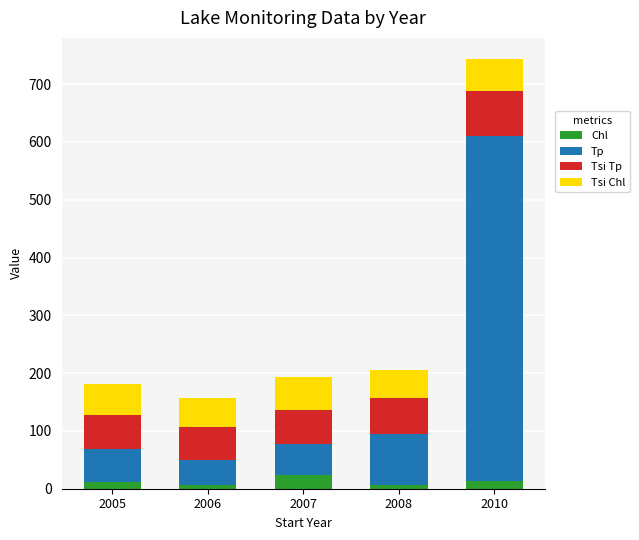

What is the maximum value for Chl?

23